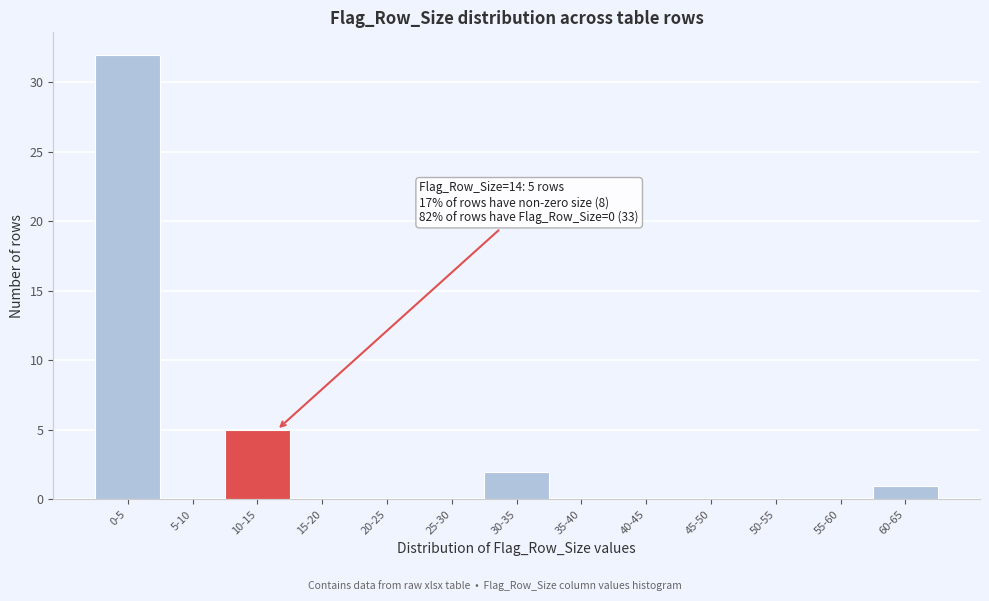

Reading left to right, transcribe all the data shown in this chart.

0-5=32	5-10=0	10-15=5	15-20=0	20-25=0	25-30=0	30-35=2	35-40=0	40-45=0	45-50=0	50-55=0	55-60=0	60-65=1